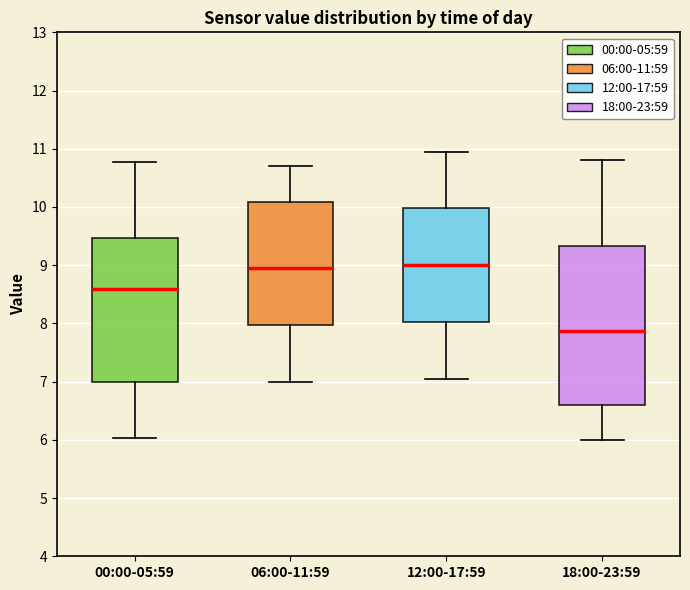

Where does the median line of the box for 06:00-11:59 sit on the y-axis? The values are not printed on the chart, so give them approximately, as read against the axis.

9.0